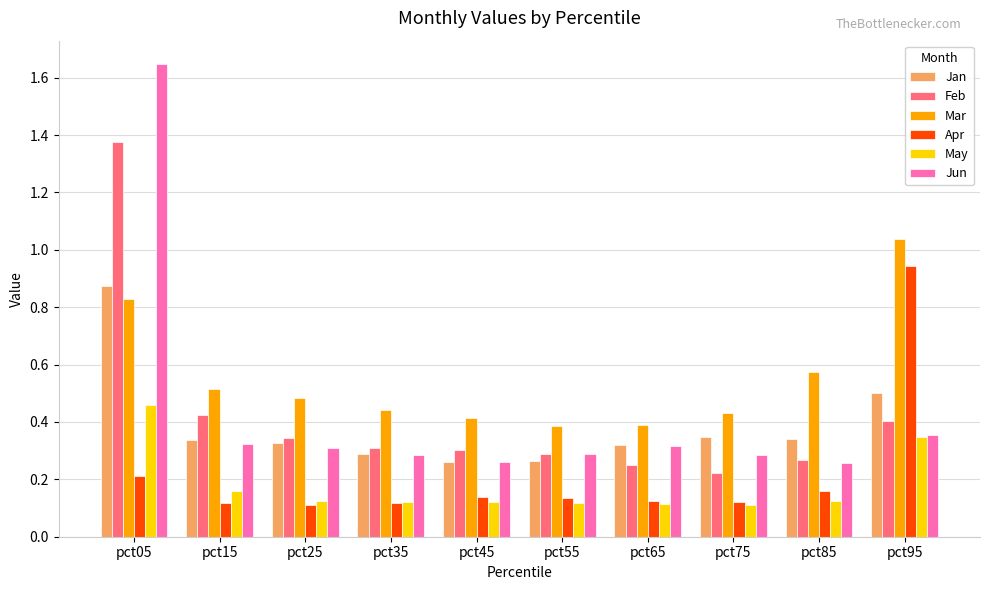

At which label does Feb reach its peak?

pct05